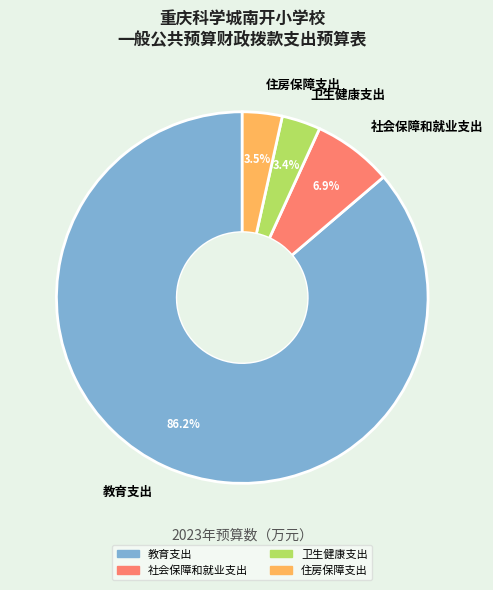

Which category has the biggest portion of the pie?

教育支出